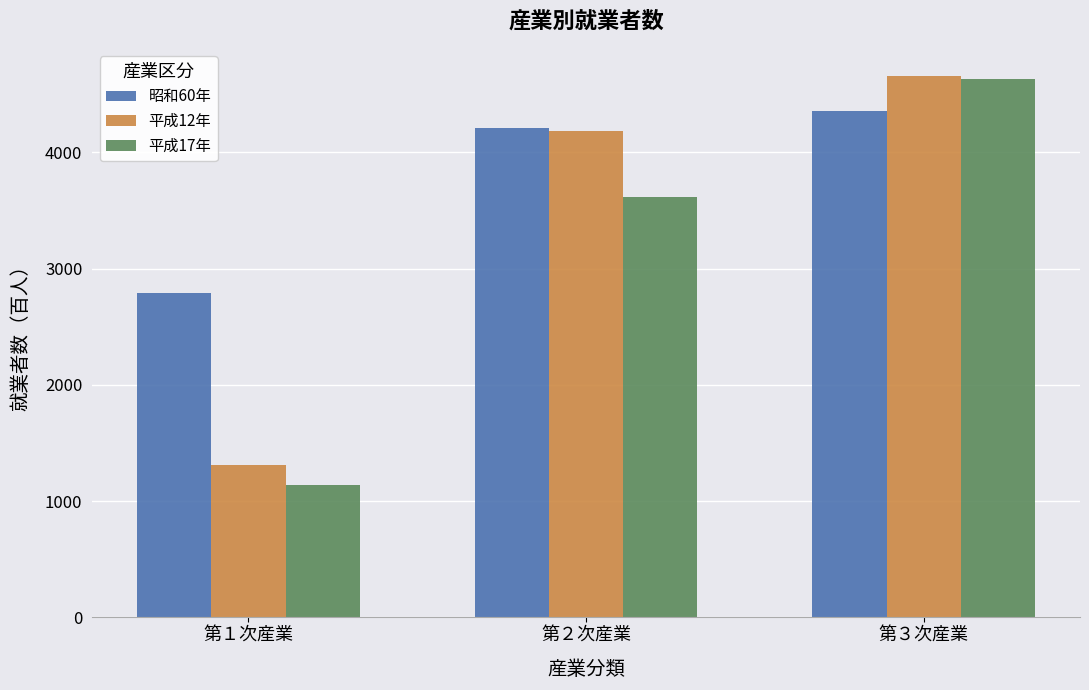

Count the 平成12年 values in the range 1310 to 4659.

3